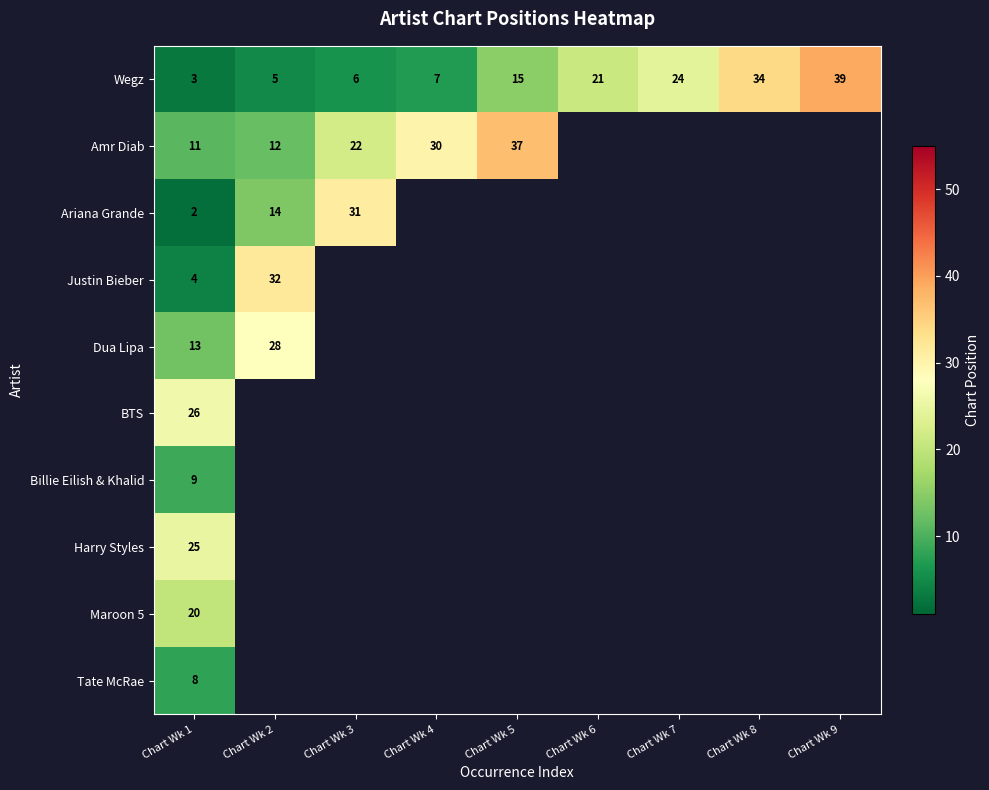

At Chart Wk 1, list the series in order from largest to smallest.

BTS, Harry Styles, Maroon 5, Dua Lipa, Amr Diab, Billie Eilish & Khalid, Tate McRae, Justin Bieber, Wegz, Ariana Grande